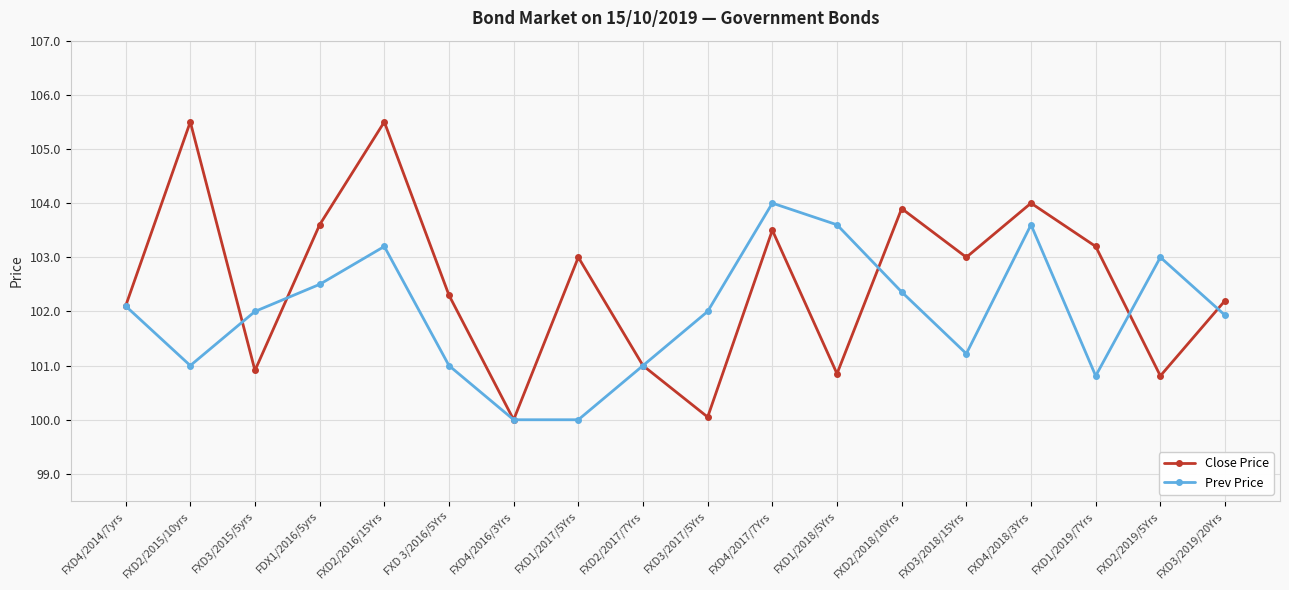

What is the minimum value shown in the chart?

100.0